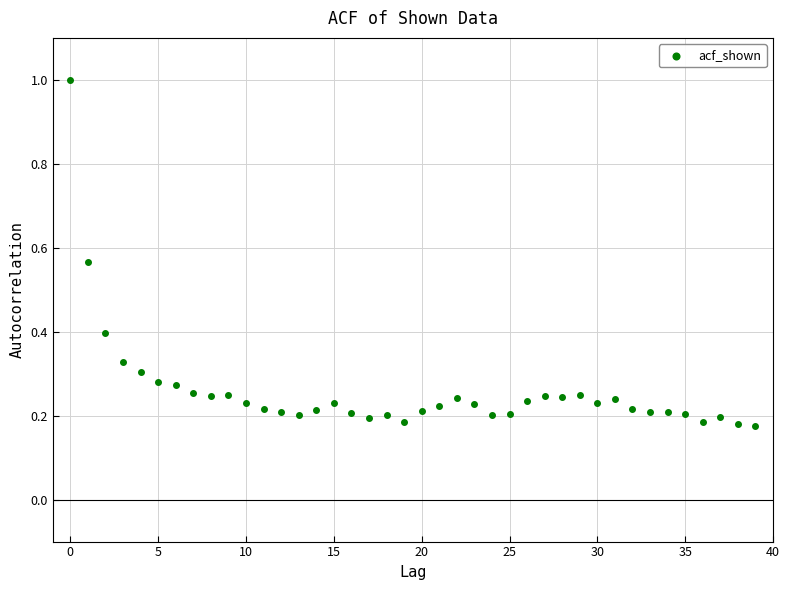

What is the range of Y values (max minus min)?

0.8